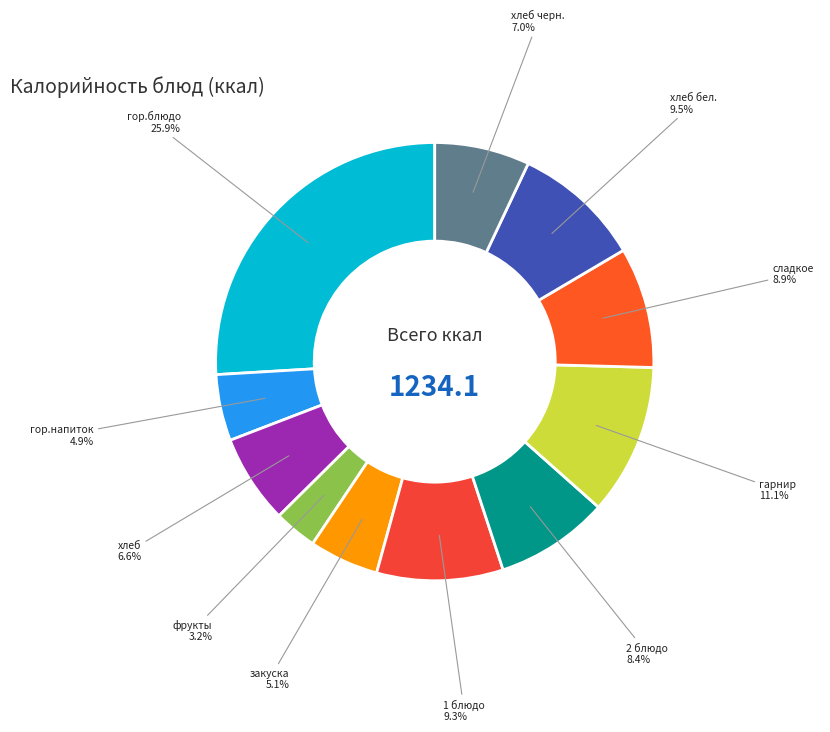

Which category has the biggest portion of the pie?

гор.блюдо